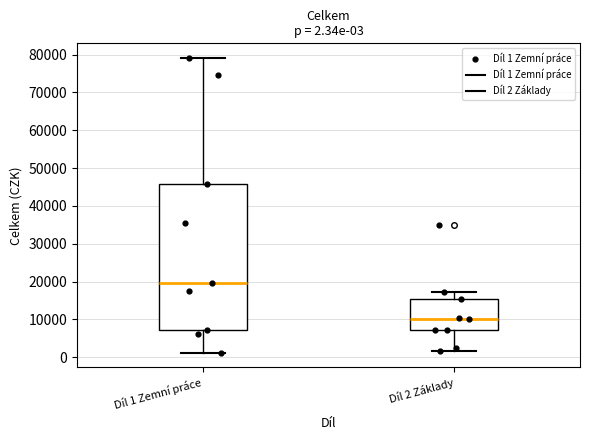

Which box's median line is the lowest?

Díl 2 Základy